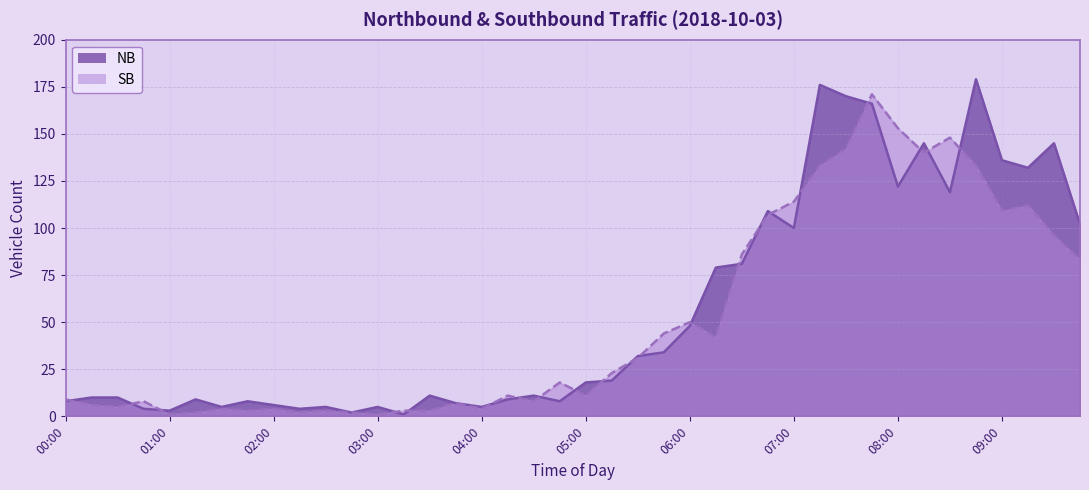

At which category does SB reach its first local valley?

00:30